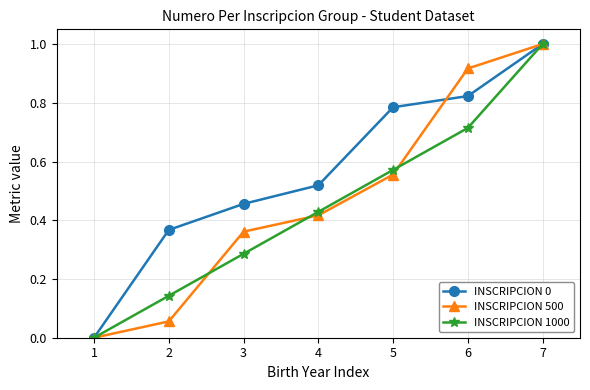

What is the maximum value shown in the chart?

1.0